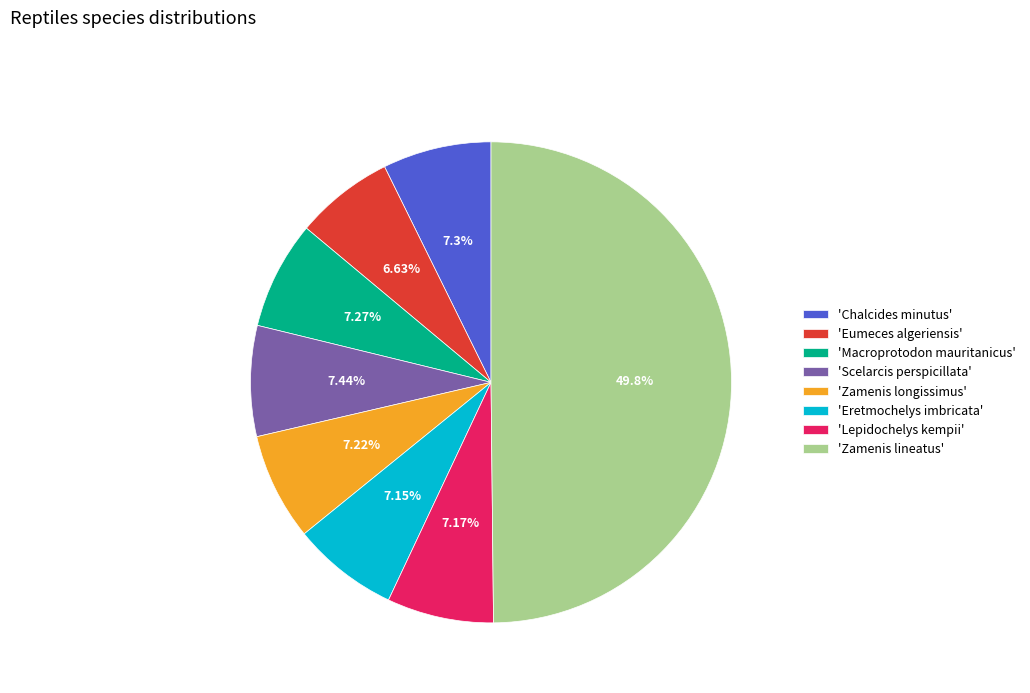

Is the sum of 'Zamenis longissimus' and 'Eumeces algeriensis' greater than half?

No